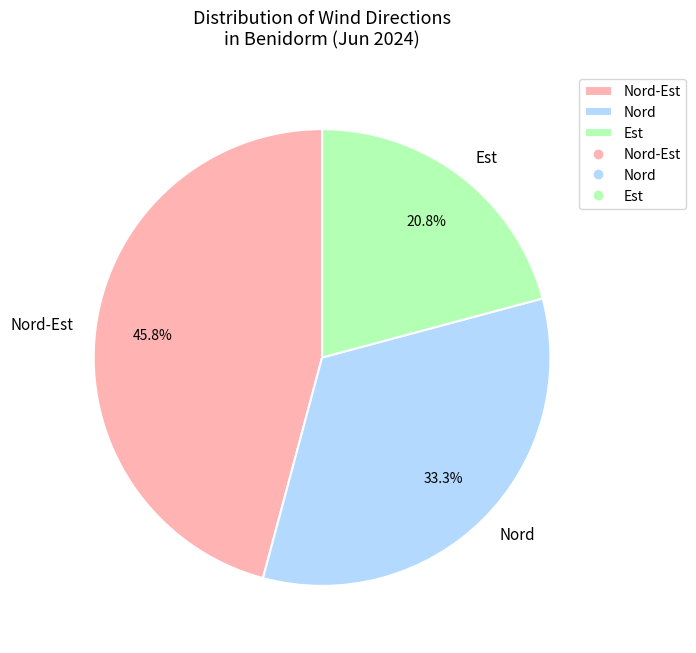

Is the sum of Nord-Est and Est greater than half?

Yes